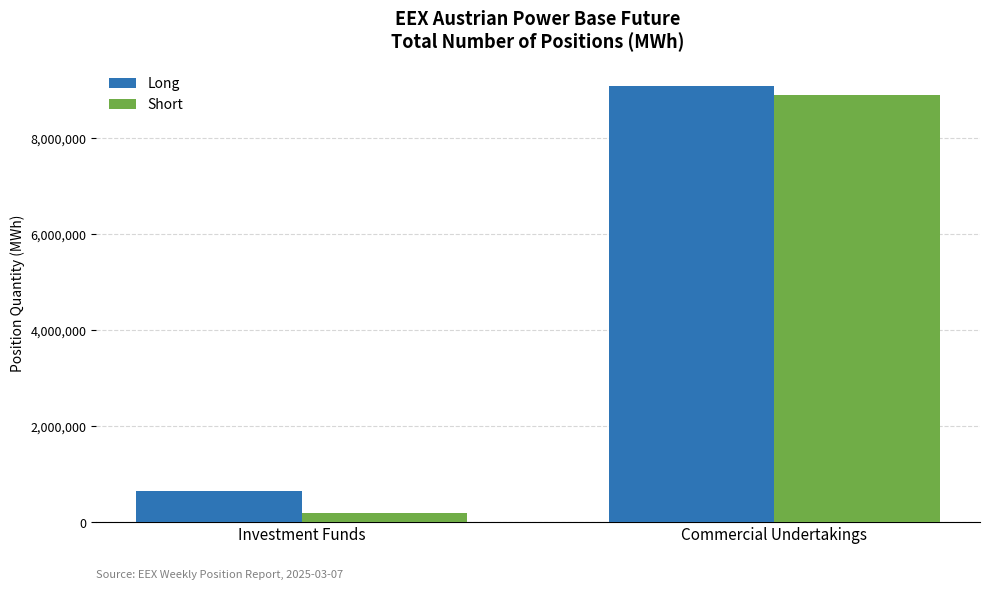

Reading right to left, what are all the values shown in this chart?

Long: Commercial Undertakings=9080116	Investment Funds=640146
Short: Commercial Undertakings=8883400	Investment Funds=195600